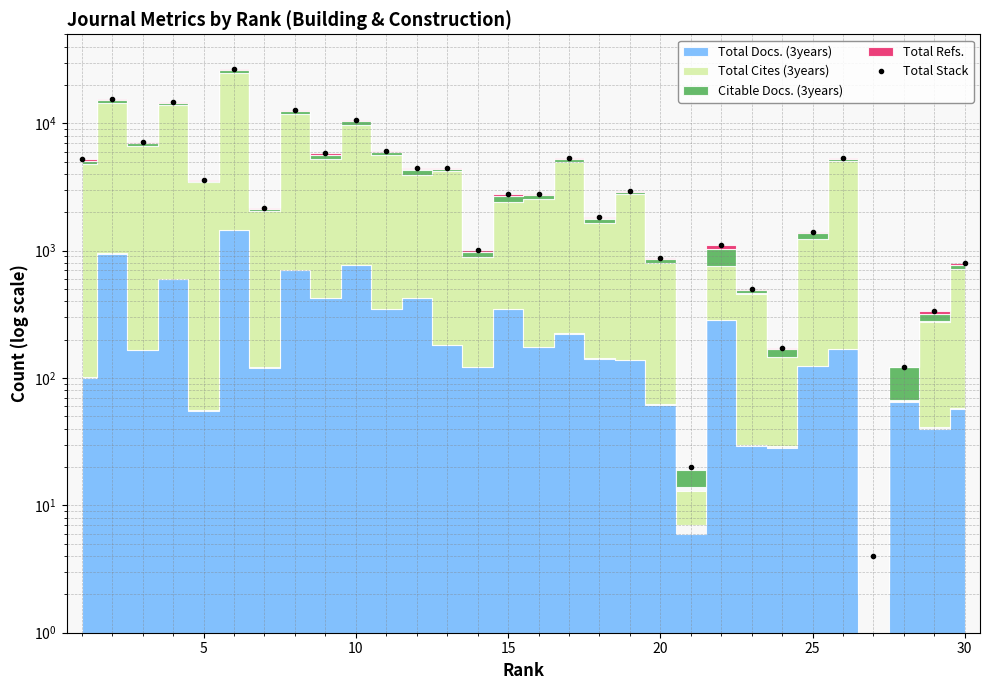

What is the difference between the second highest and minimum values?

15618